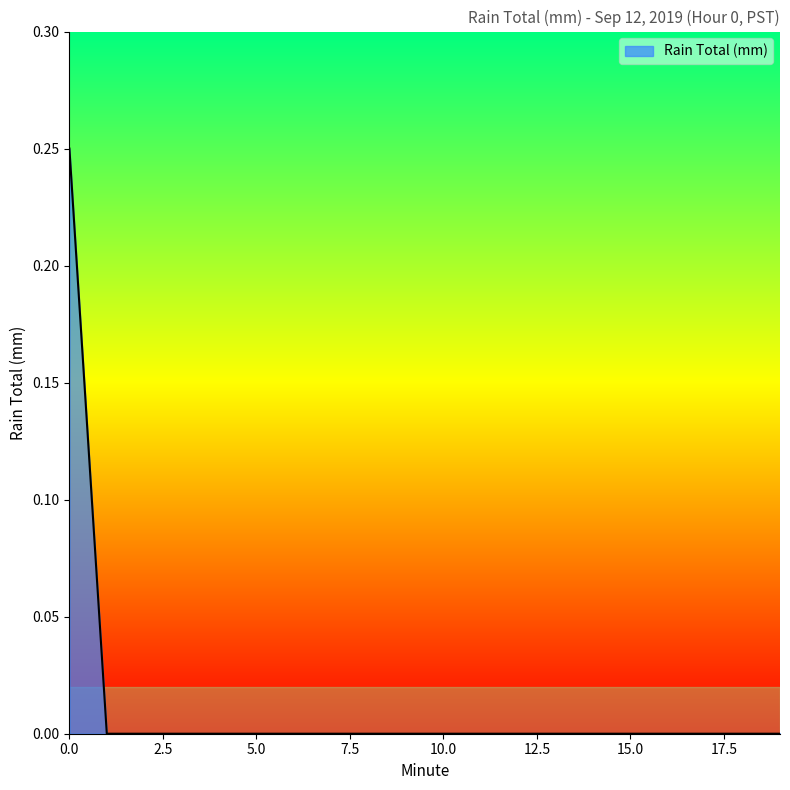

Does the chart display data point markers on the line(s)?

No